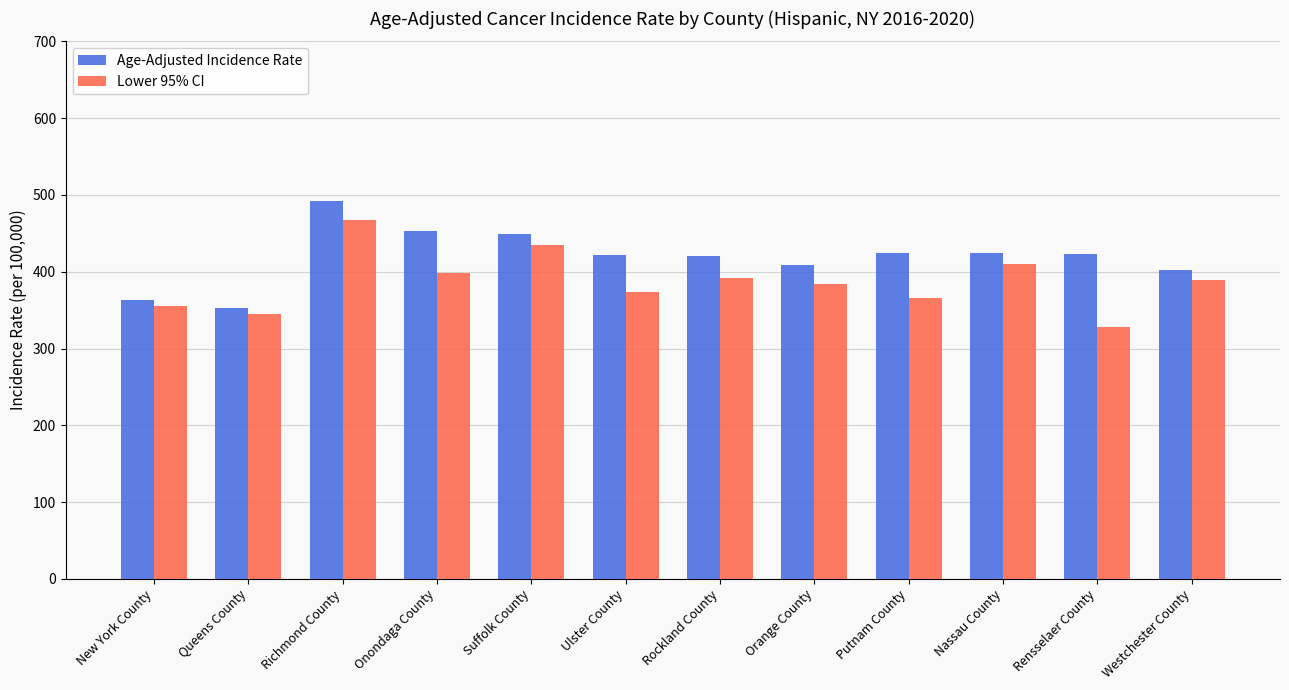

Where does the Age-Adjusted Incidence Rate series first go above 422?

Richmond County